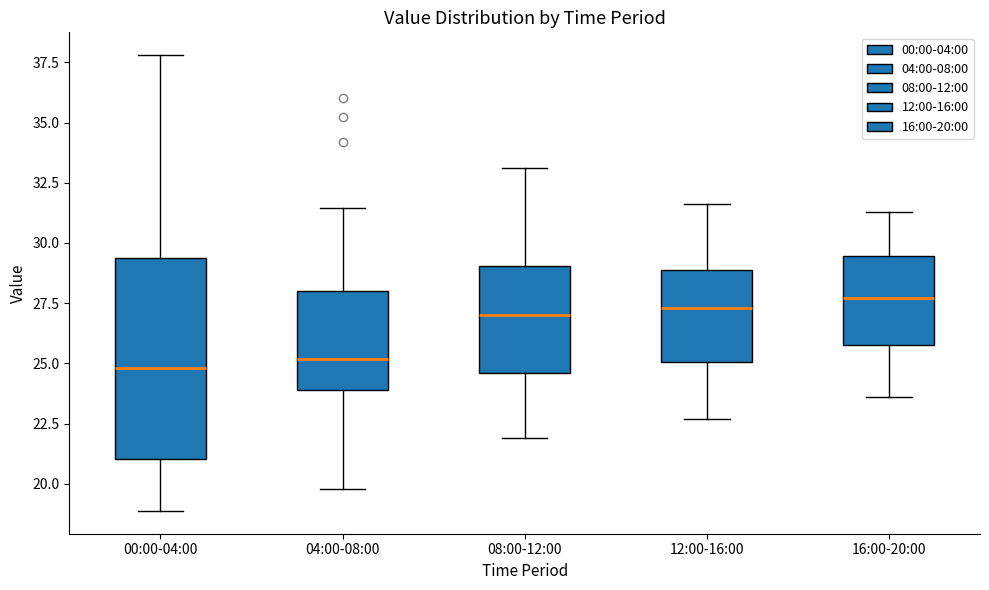

Which box is the tallest, from its lower edge to its upper edge?

00:00-04:00